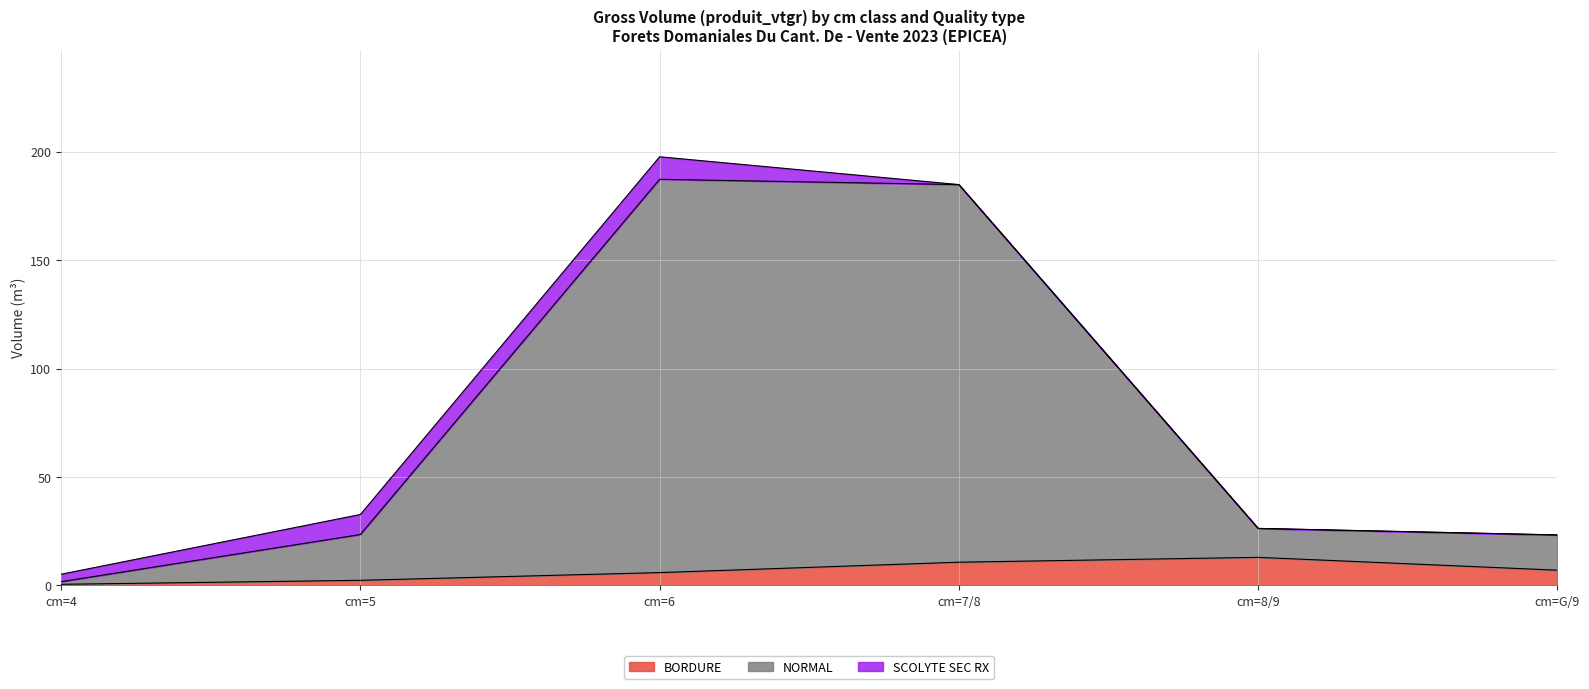

Which series has the widest spread of values?

NORMAL